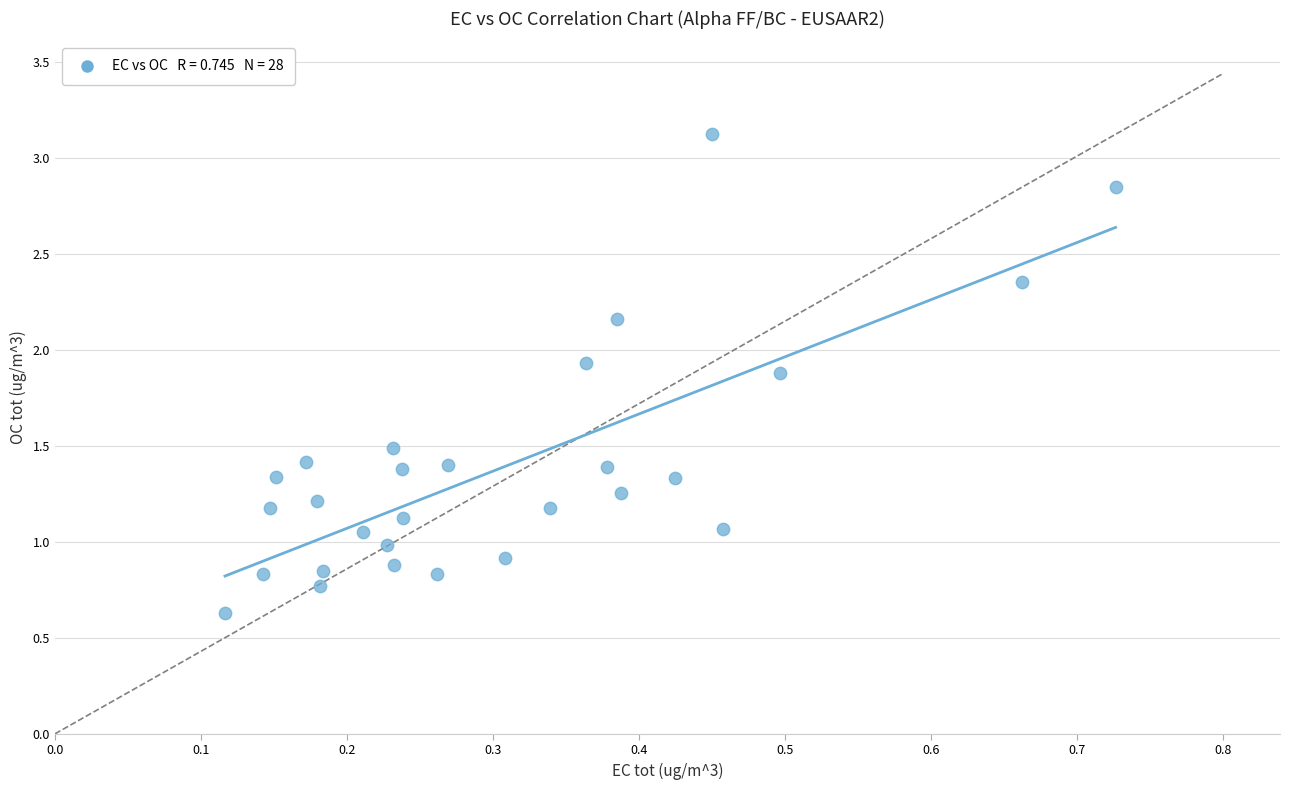

How many data points are displayed?

28